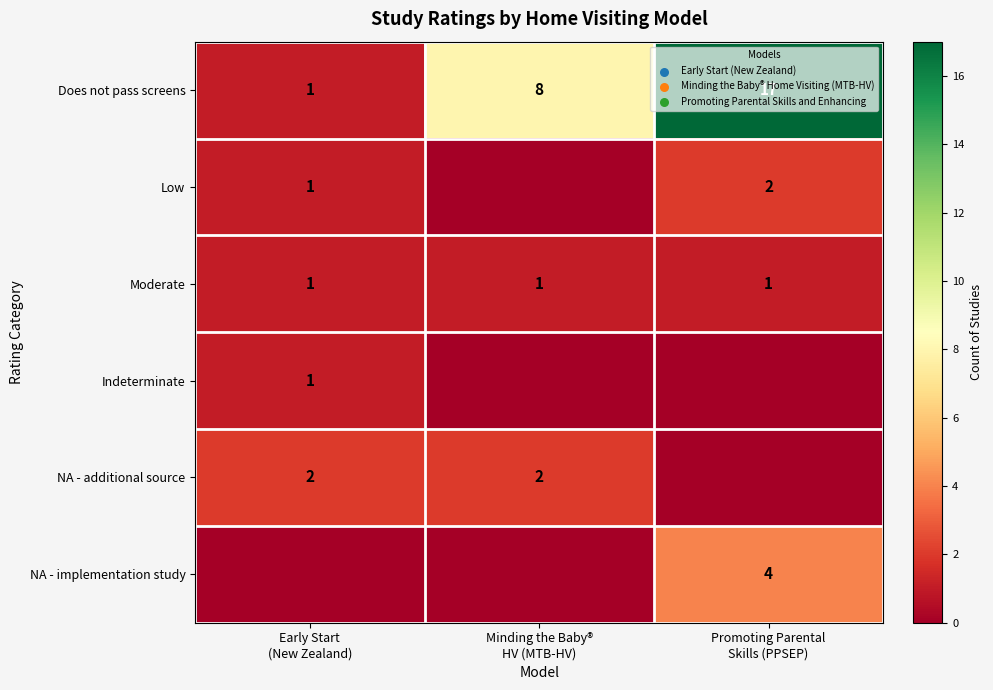

Count the Does not pass screens values in the range 1 to 17.

3